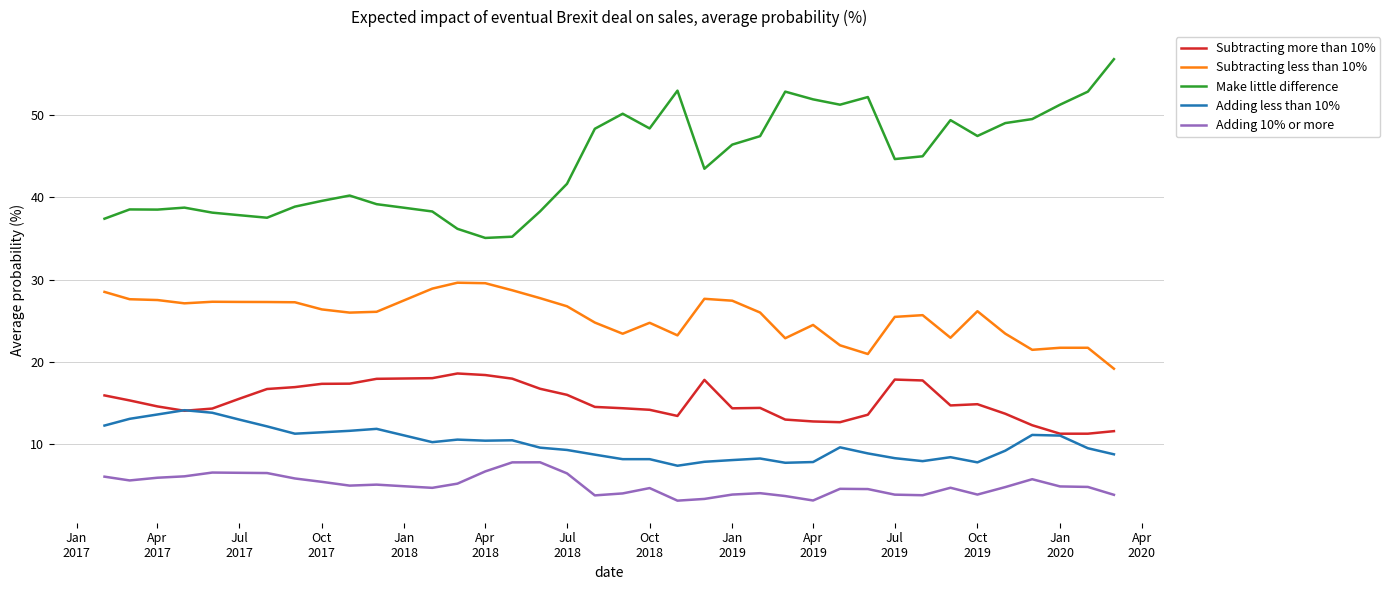

True or false: Subtracting less than 10% and Adding 10% or more cross at least once.

False